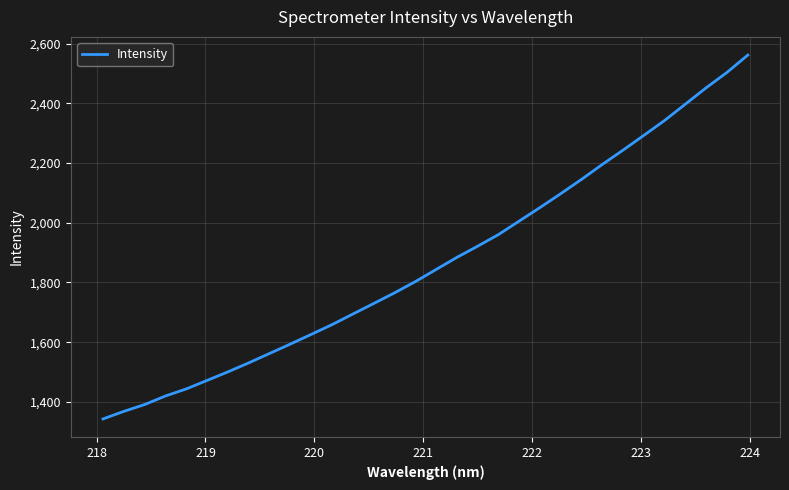

What is the difference between the maximum and minimum values?

1218.7